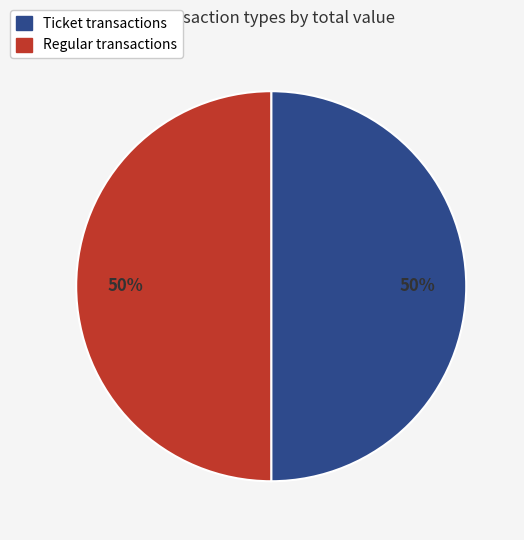

What is the ratio of the value at Regular to the value at Ticket?

1.0